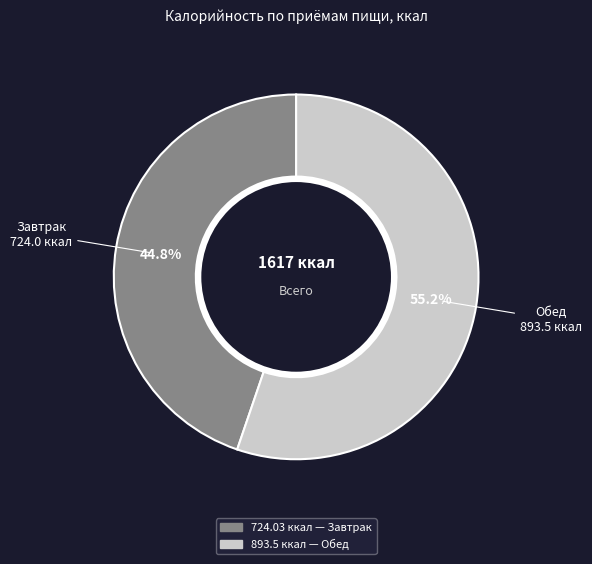

Is there any slice that represents more than half of the pie?

Yes